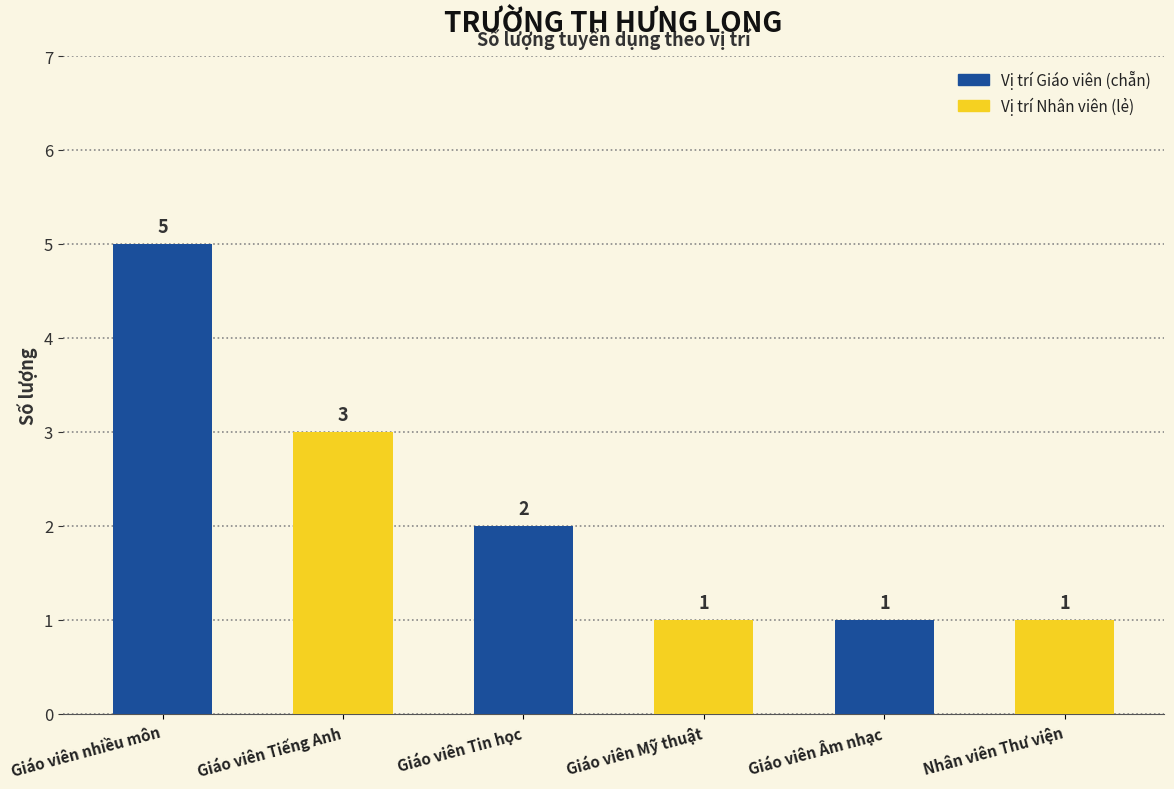

What is the ratio of the value at Giáo viên Tin học to the value at Giáo viên Tiếng Anh?

0.7